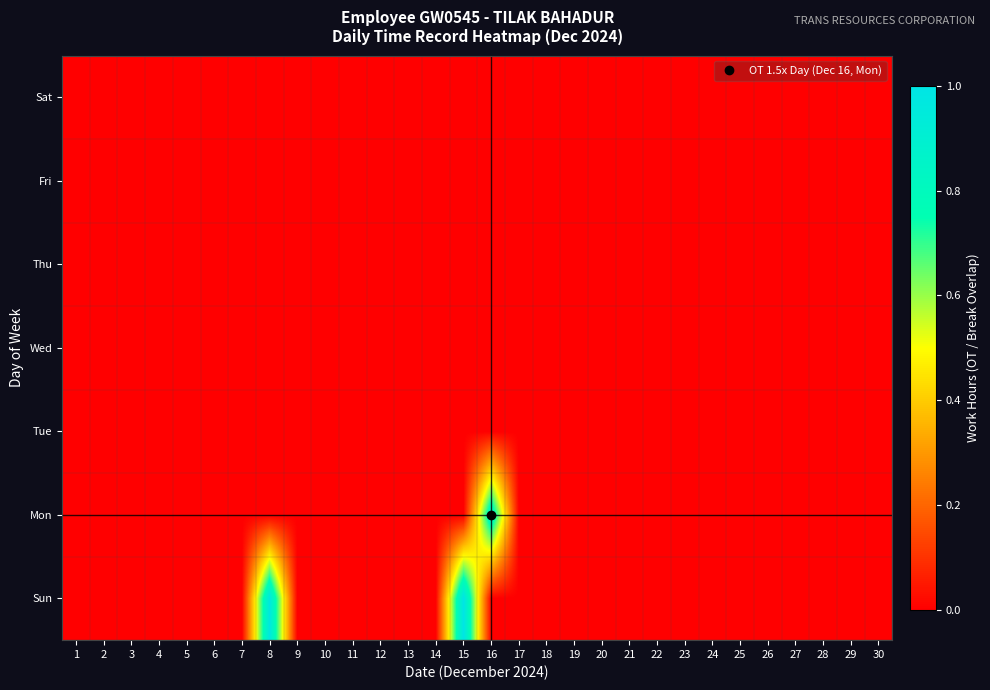

Reading right to left, what are all the values shown in this chart?

Sun: 30=0.0	29=0.0	28=0.0	27=0.0	26=0.0	25=0.0	24=0.0	23=0.0	22=0.0	21=0.0	20=0.0	19=0.0	18=0.0	17=0.0	16=0.0	15=1.0	14=0.0	13=0.0	12=0.0	11=0.0	10=0.0	9=0.0	8=1.0	7=0.0	6=0.0	5=0.0	4=0.0	3=0.0	2=0.0	1=0.0
Mon: 30=0.0	29=0.0	28=0.0	27=0.0	26=0.0	25=0.0	24=0.0	23=0.0	22=0.0	21=0.0	20=0.0	19=0.0	18=0.0	17=0.0	16=0.9	15=0.0	14=0.0	13=0.0	12=0.0	11=0.0	10=0.0	9=0.0	8=0.0	7=0.0	6=0.0	5=0.0	4=0.0	3=0.0	2=0.0	1=0.0
Tue: 30=0.0	29=0.0	28=0.0	27=0.0	26=0.0	25=0.0	24=0.0	23=0.0	22=0.0	21=0.0	20=0.0	19=0.0	18=0.0	17=0.0	16=0.0	15=0.0	14=0.0	13=0.0	12=0.0	11=0.0	10=0.0	9=0.0	8=0.0	7=0.0	6=0.0	5=0.0	4=0.0	3=0.0	2=0.0	1=0.0
Wed: 30=0.0	29=0.0	28=0.0	27=0.0	26=0.0	25=0.0	24=0.0	23=0.0	22=0.0	21=0.0	20=0.0	19=0.0	18=0.0	17=0.0	16=0.0	15=0.0	14=0.0	13=0.0	12=0.0	11=0.0	10=0.0	9=0.0	8=0.0	7=0.0	6=0.0	5=0.0	4=0.0	3=0.0	2=0.0	1=0.0
Thu: 30=0.0	29=0.0	28=0.0	27=0.0	26=0.0	25=0.0	24=0.0	23=0.0	22=0.0	21=0.0	20=0.0	19=0.0	18=0.0	17=0.0	16=0.0	15=0.0	14=0.0	13=0.0	12=0.0	11=0.0	10=0.0	9=0.0	8=0.0	7=0.0	6=0.0	5=0.0	4=0.0	3=0.0	2=0.0	1=0.0
Fri: 30=0.0	29=0.0	28=0.0	27=0.0	26=0.0	25=0.0	24=0.0	23=0.0	22=0.0	21=0.0	20=0.0	19=0.0	18=0.0	17=0.0	16=0.0	15=0.0	14=0.0	13=0.0	12=0.0	11=0.0	10=0.0	9=0.0	8=0.0	7=0.0	6=0.0	5=0.0	4=0.0	3=0.0	2=0.0	1=0.0
Sat: 30=0.0	29=0.0	28=0.0	27=0.0	26=0.0	25=0.0	24=0.0	23=0.0	22=0.0	21=0.0	20=0.0	19=0.0	18=0.0	17=0.0	16=0.0	15=0.0	14=0.0	13=0.0	12=0.0	11=0.0	10=0.0	9=0.0	8=0.0	7=0.0	6=0.0	5=0.0	4=0.0	3=0.0	2=0.0	1=0.0